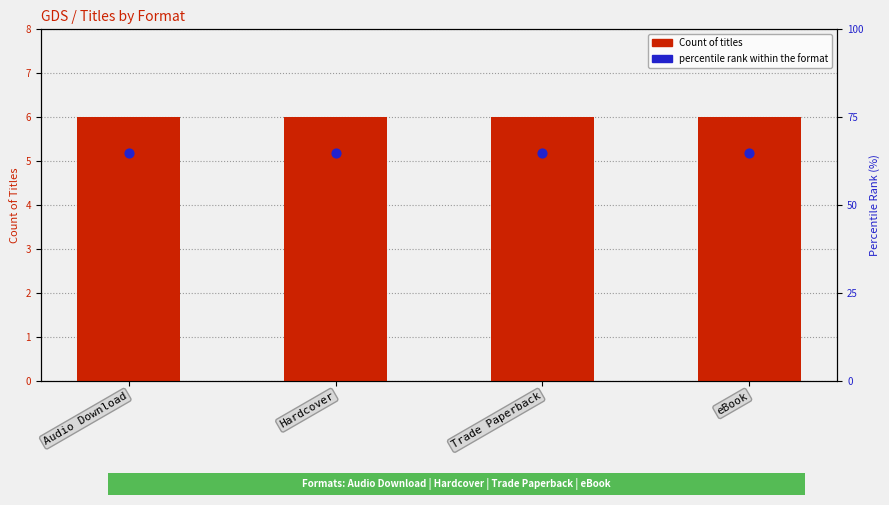

At which category is the sum across all series the highest?

Audio Download